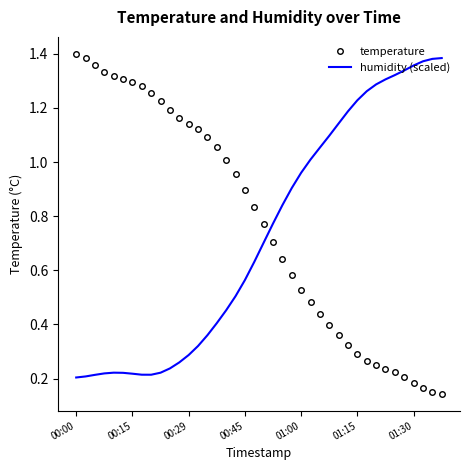

After their last crossing, which series has the higher values: humidity (scaled) or temperature?

humidity (scaled)